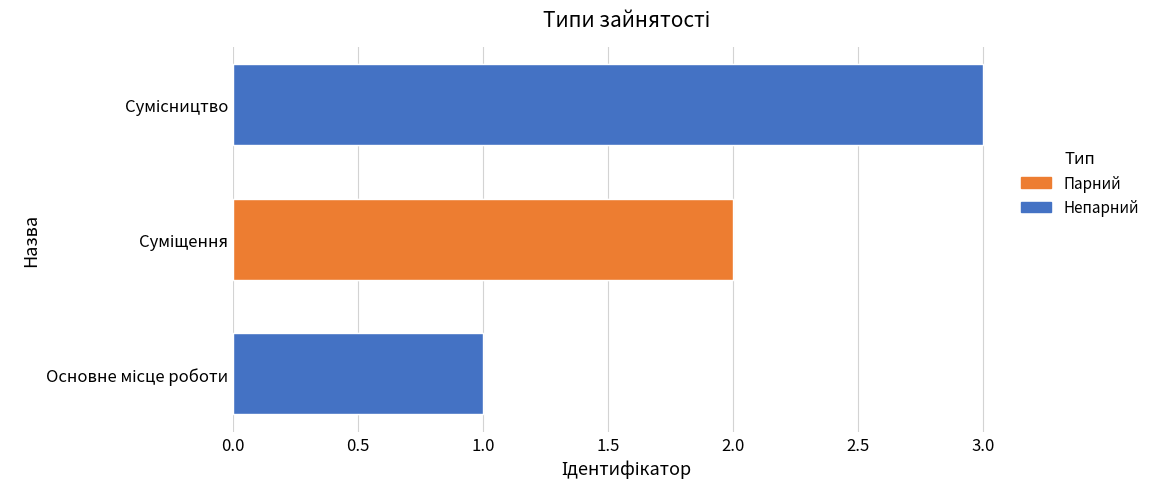

What position from the left is Сумісництво?

3